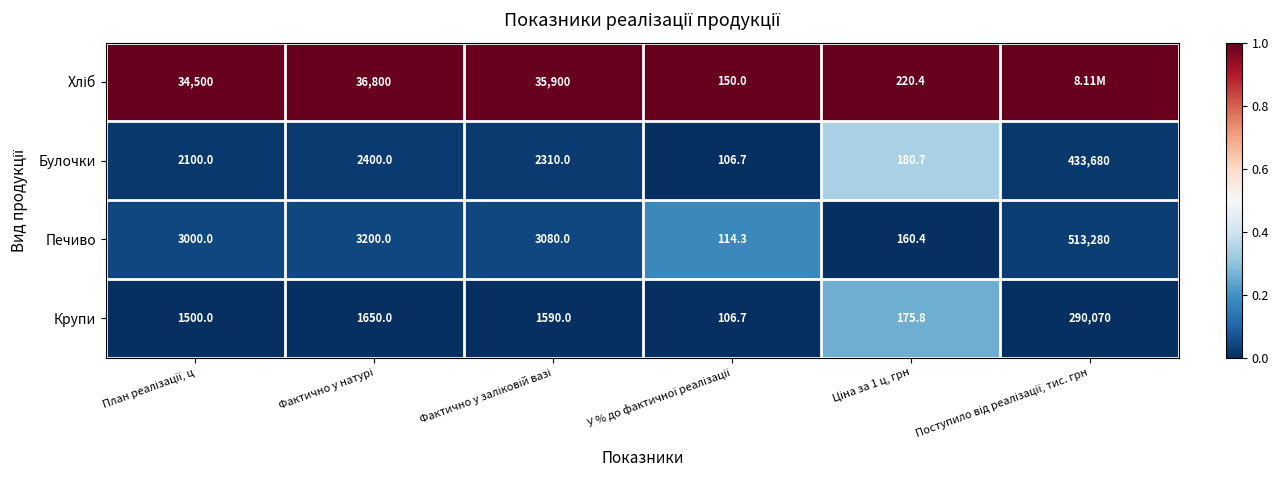

How many values in the Печиво series are below 3080?

3